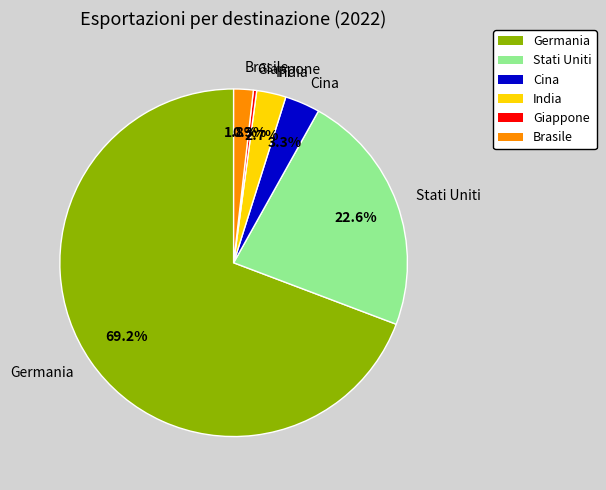

What is the largest slice in the pie chart?

Germania